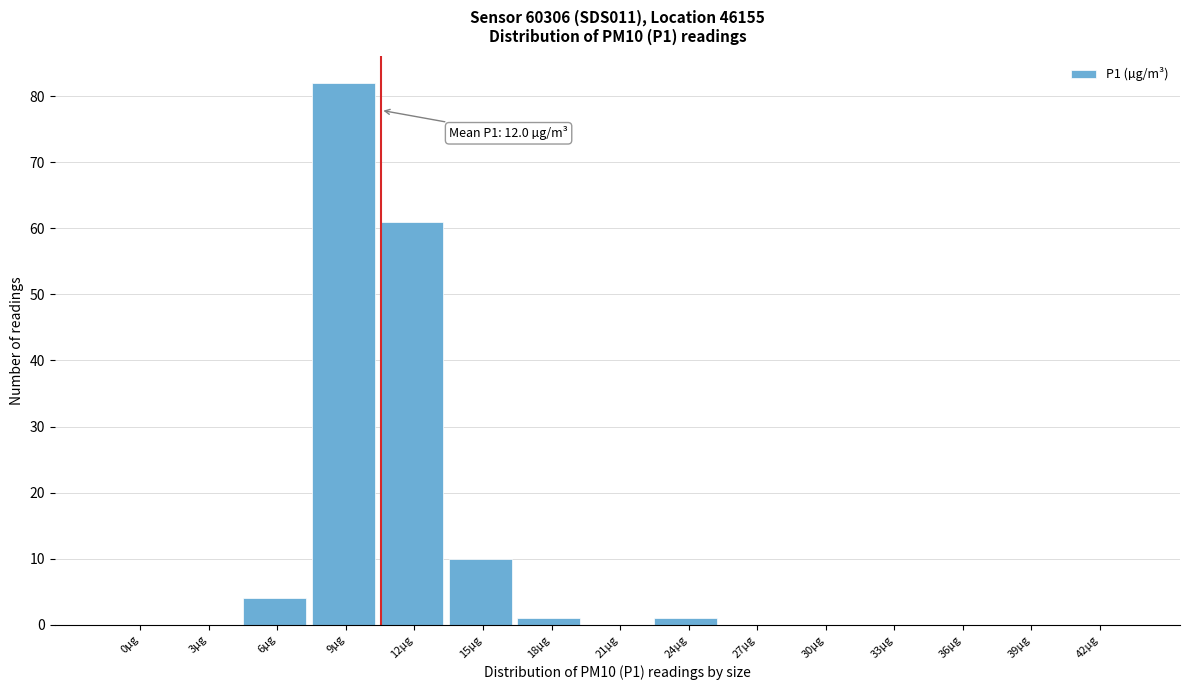

Reading left to right, extract all data points from this chart.

0µg=0	3µg=0	6µg=4	9µg=82	12µg=61	15µg=10	18µg=1	21µg=0	24µg=1	27µg=0	30µg=0	33µg=0	36µg=0	39µg=0	42µg=0